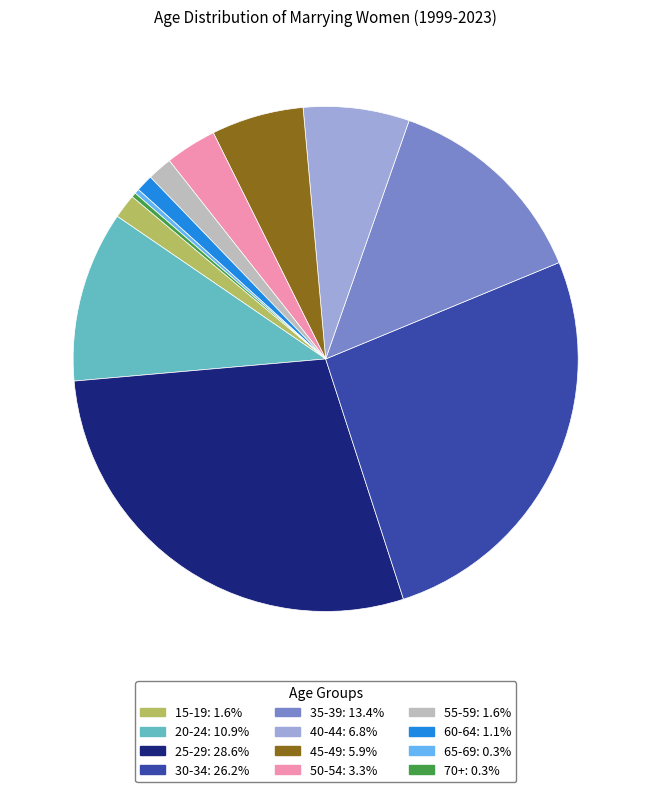

Which category has the biggest portion of the pie?

25-29